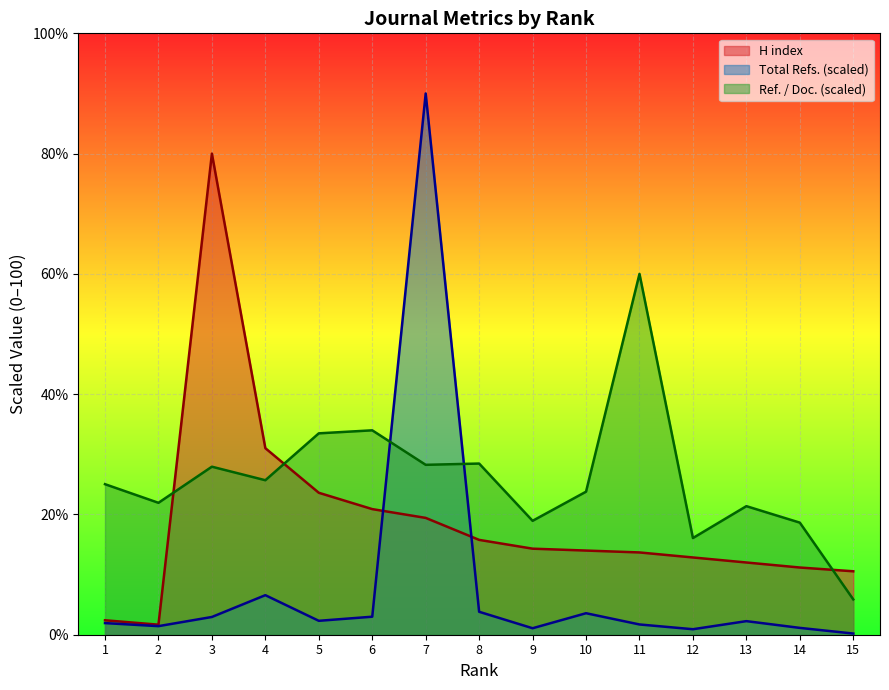

How many interior local peaks does the Total Refs. series have?

4